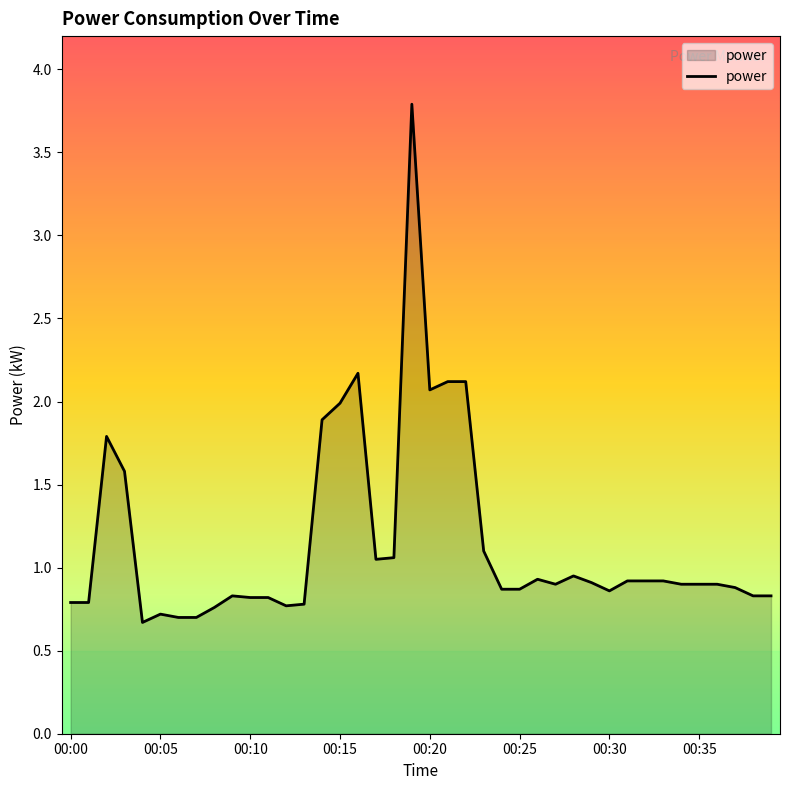

What is the difference between the maximum and minimum values?

3.1